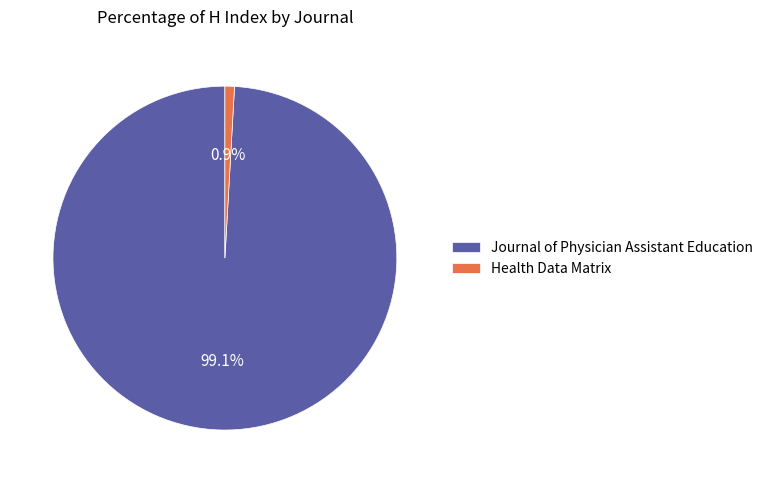

How much of the chart is everything except Journal of Physician Assistant Education?

0.9%